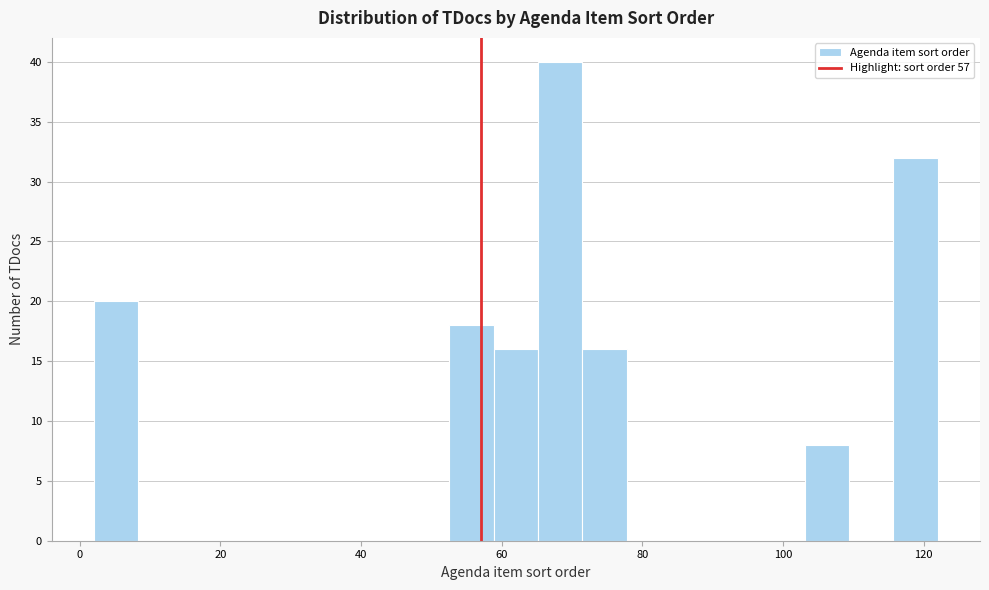

Around what value on the x-axis is the tallest bar? Give the approximate position of its centre, as read against the axis.

68